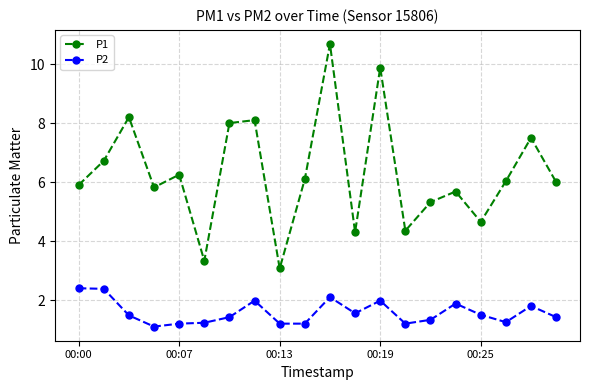

Rank the series by their maximum value, from lowest to highest.

P2, P1